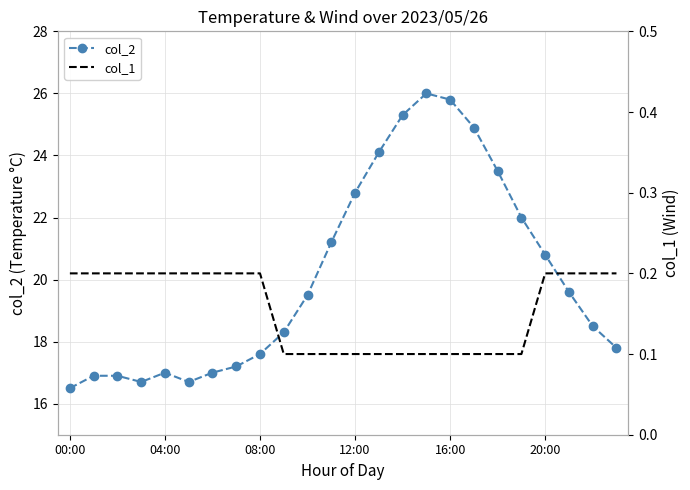

True or false: col_2 and col_1 intersect in this chart.

False